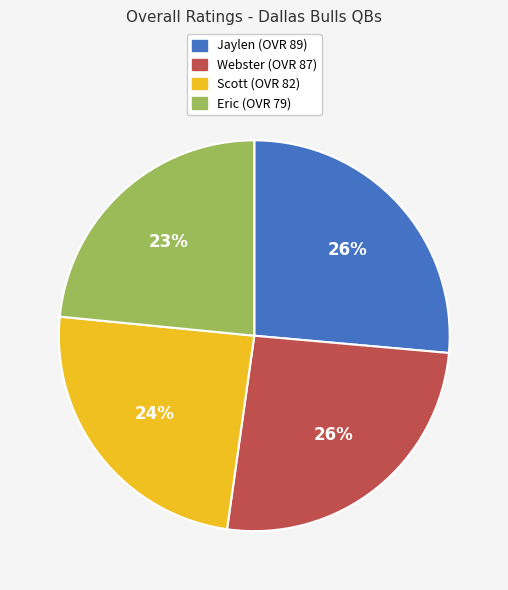

How many segments does this pie chart have?

4